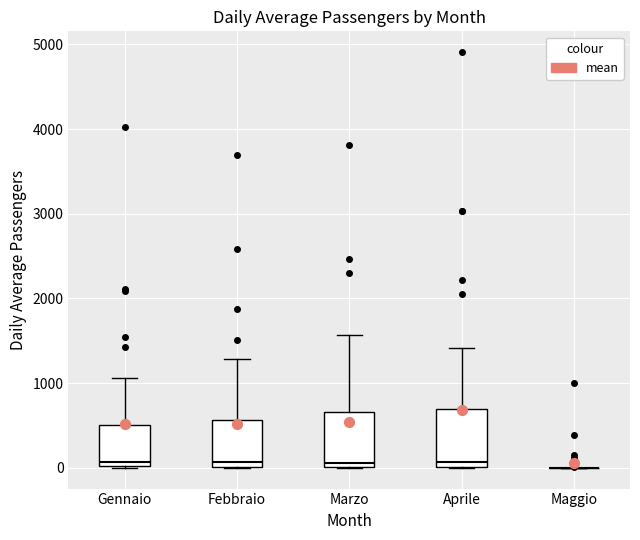

Reading left to right, read every box against the y-axis: the position of its median line, the range the box covers, and the ends of its whiskers. The values are not printed on the chart, so give them approximately, as read against the axis.

Gennaio: median 100, box 0 to 500, whiskers 0 to 1100
Febbraio: median 100, box 0 to 600, whiskers 0 to 1300
Marzo: median 100, box 0 to 700, whiskers 0 to 1600
Aprile: median 100, box 0 to 700, whiskers 0 to 1400
Maggio: box collapsed to a line at 0, whiskers 0 to 0